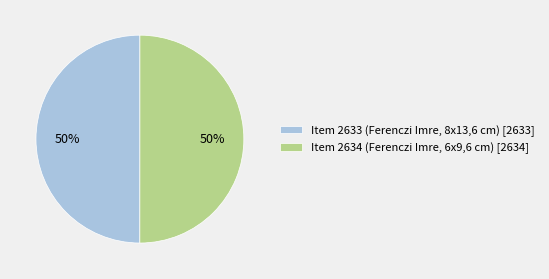

Combined, do Item 2633 (Ferenczi Imre, 8x13,6 cm) [2633] and Item 2634 (Ferenczi Imre, 6x9,6 cm) [2634] account for over 50%?

Yes